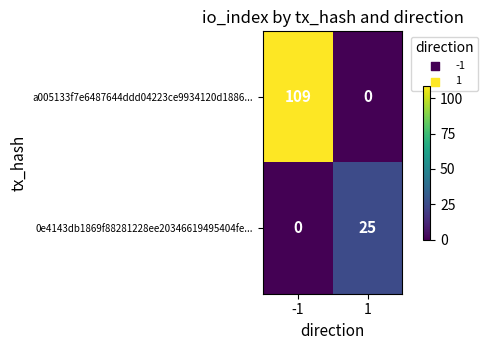

At which category is the sum across all series the highest?

-1